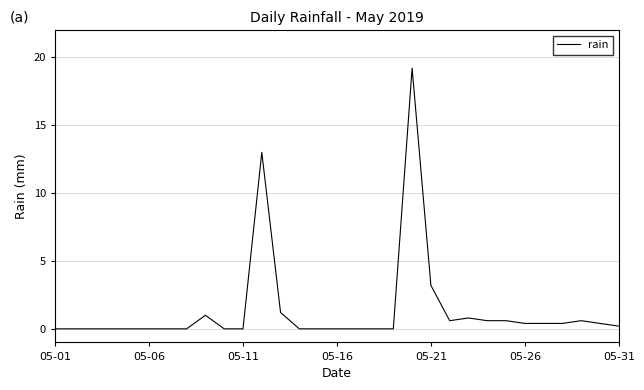

Reading right to left, what are all the values shown in this chart?

0.2	0.4	0.6	0.4	0.4	0.4	0.6	0.6	0.8	0.6	3.2	19.2	0.0	0.0	0.0	0.0	0.0	0.0	1.2	13.0	0.0	0.0	1.0	0.0	0.0	0.0	0.0	0.0	0.0	0.0	0.0